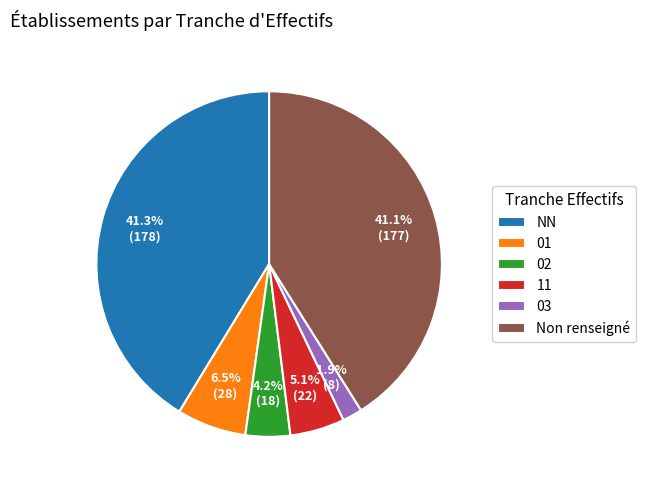

What percentage is NOT represented by 11?

94.9%